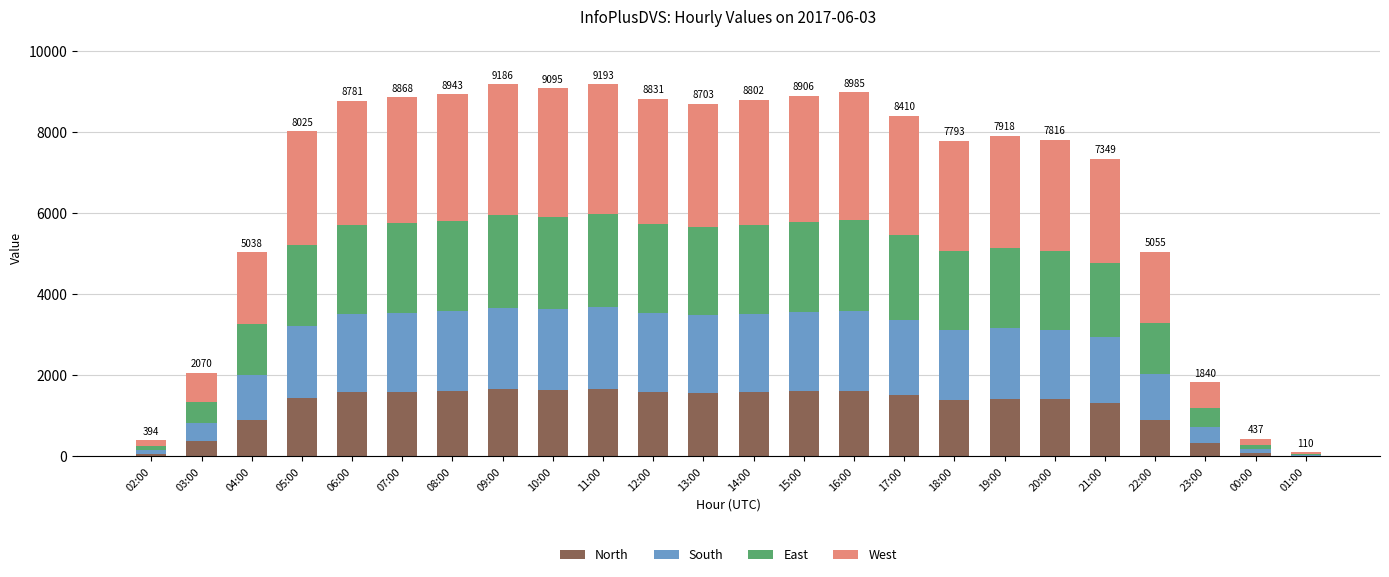

The North series shows 1590 at 12:00. True or false?

True